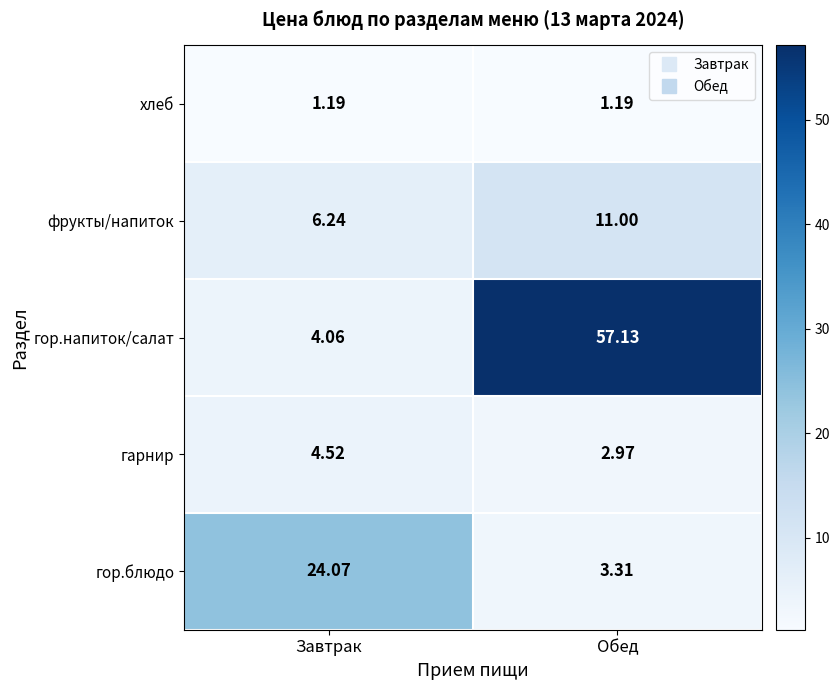

At which label is фрукты/напиток closest to 8?

Завтрак